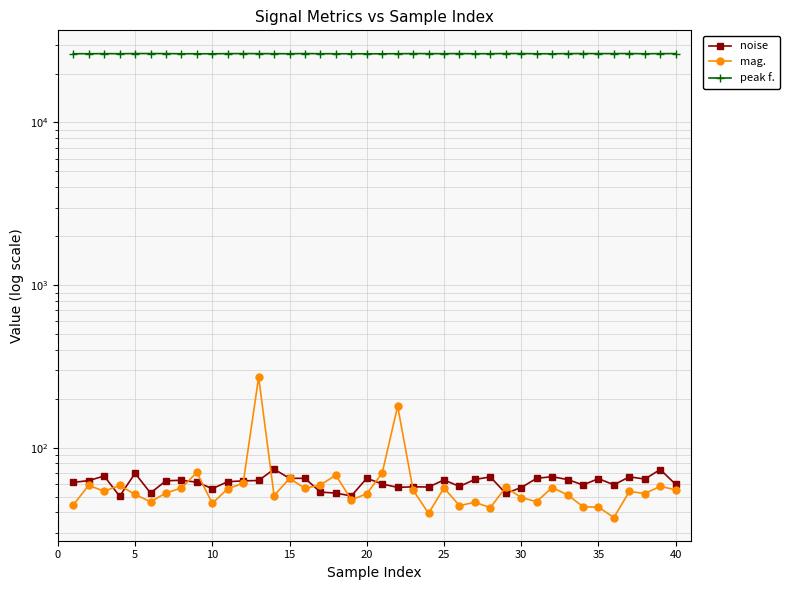

The value of noise at 5 is 31.6. True or false?

False